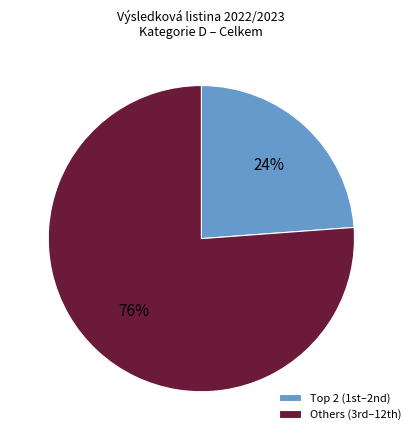

Is there any slice that represents more than half of the pie?

Yes